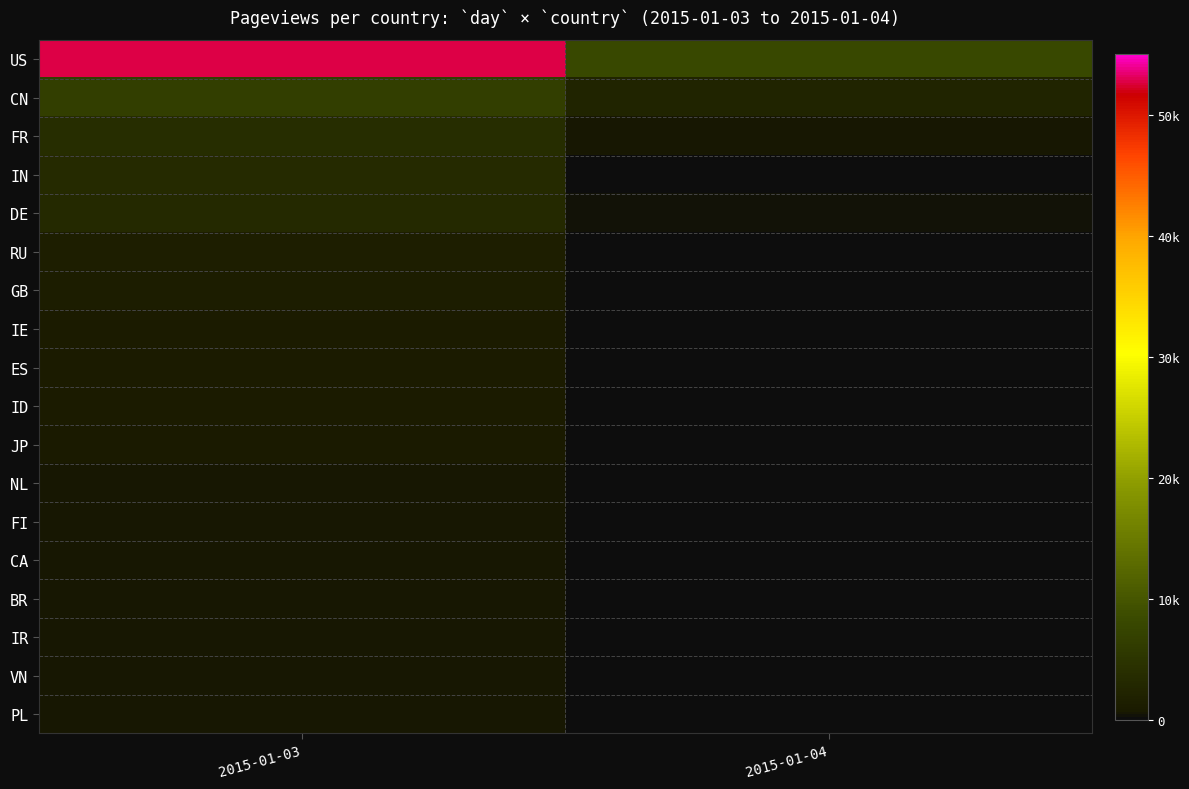

Reading left to right, transcribe all the data shown in this chart.

US: 2015-01-03=52720	2015-01-04=8115
CN: 2015-01-03=6567	2015-01-04=2179
FR: 2015-01-03=3759	2015-01-04=531
IN: 2015-01-03=3407	2015-01-04=205
DE: 2015-01-03=3113	2015-01-04=336
RU: 2015-01-03=1391	2015-01-04=141
GB: 2015-01-03=1113	2015-01-04=85
IE: 2015-01-03=912	2015-01-04=96
ES: 2015-01-03=900	2015-01-04=97
ID: 2015-01-03=931	2015-01-04=34
JP: 2015-01-03=824	2015-01-04=112
NL: 2015-01-03=583	2015-01-04=40
FI: 2015-01-03=553	2015-01-04=52
CA: 2015-01-03=483	2015-01-04=115
BR: 2015-01-03=499	2015-01-04=93
IR: 2015-01-03=561	2015-01-04=1
VN: 2015-01-03=486	2015-01-04=37
PL: 2015-01-03=441	2015-01-04=40